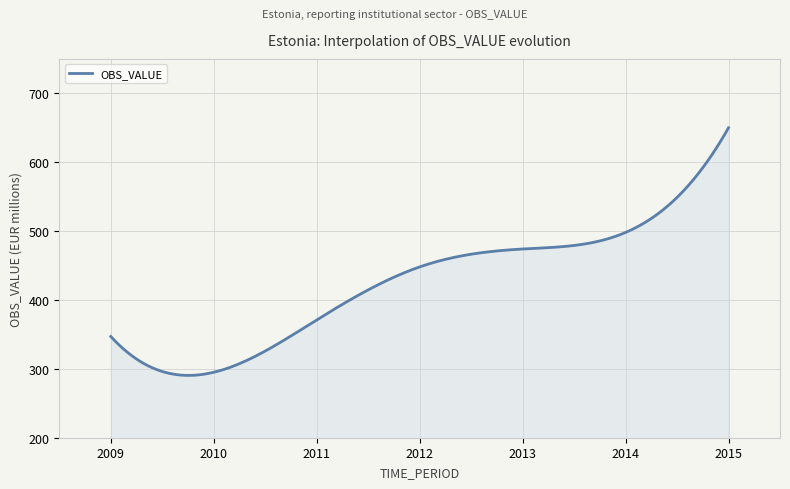

What is the difference between the maximum and minimum values?

359.5